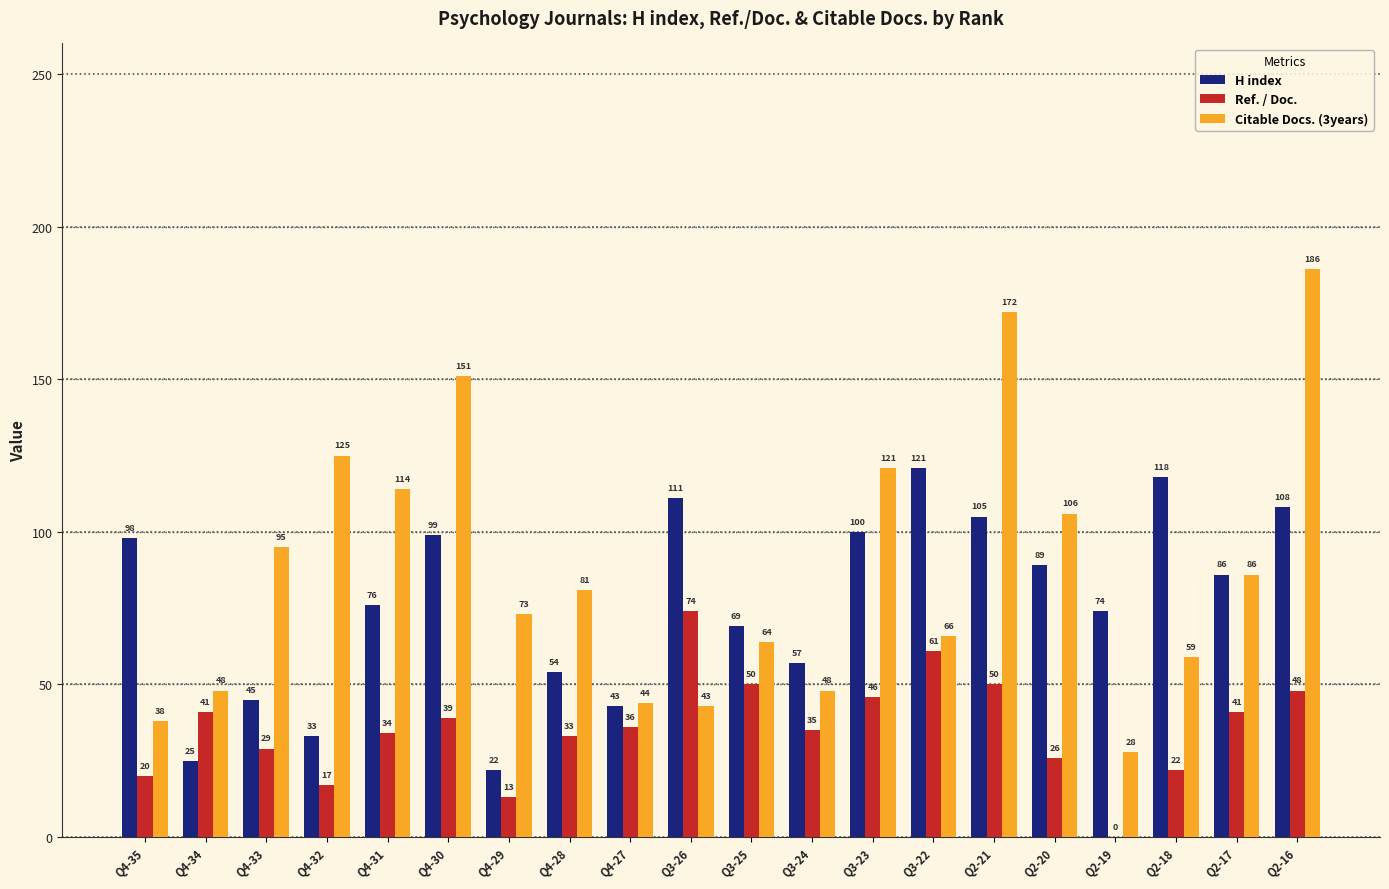

What is the total value across all series at Q4-32?

175